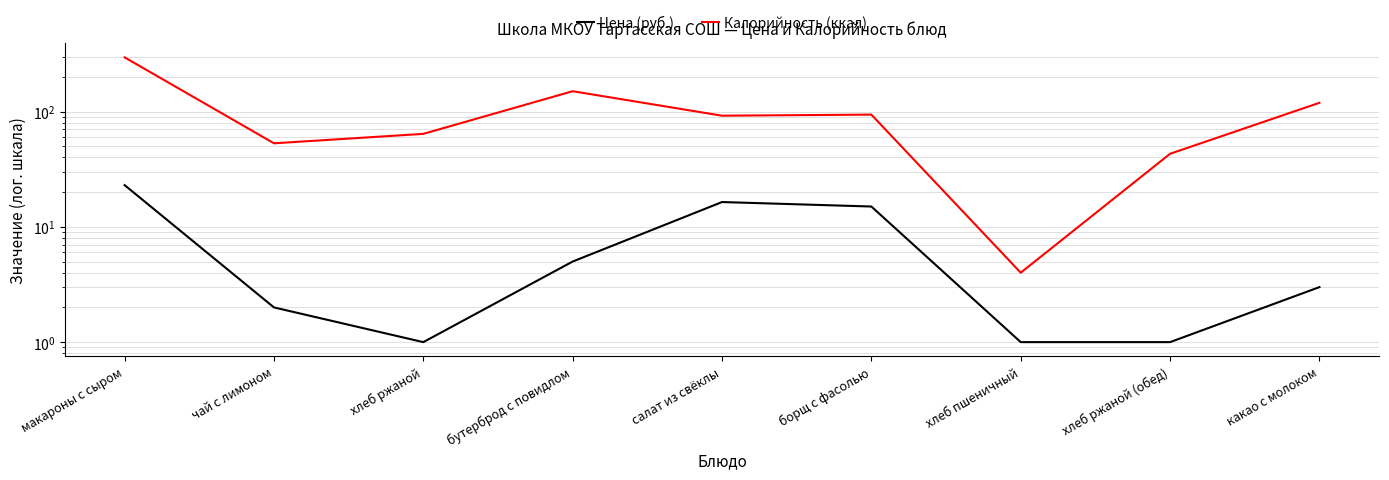

What is the label of the 6th point from the right?

бутерброд с повидлом